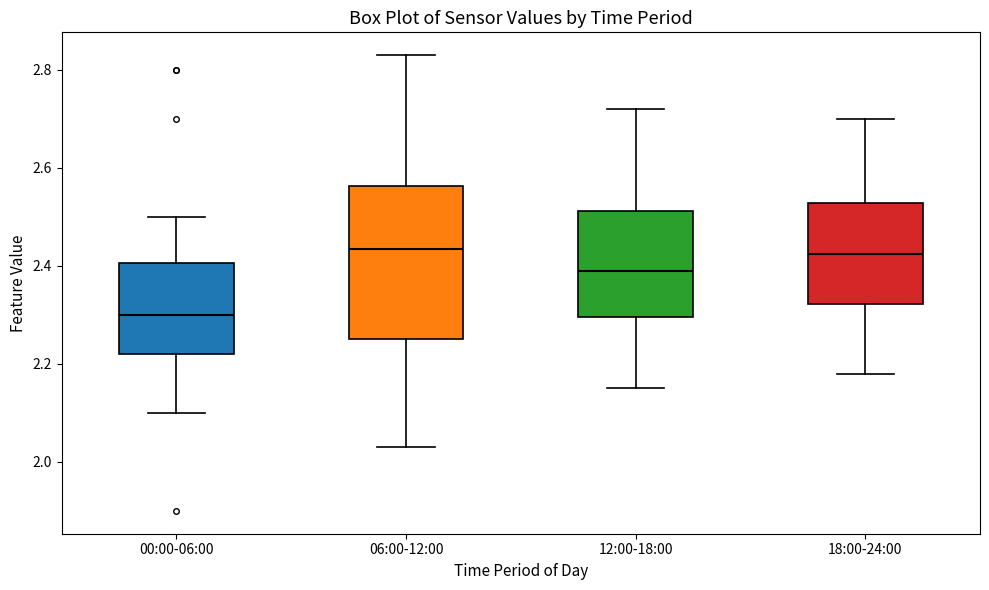

Which box's median line is the lowest?

00:00-06:00